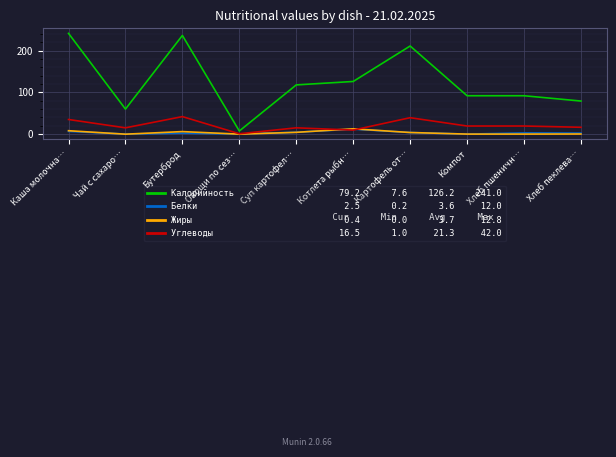

What is the maximum value shown in the chart?

241.0